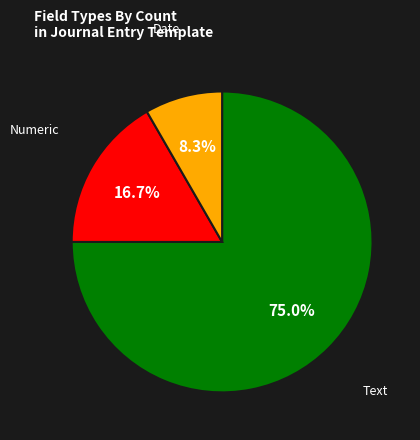

Is there a majority slice in this chart?

Yes